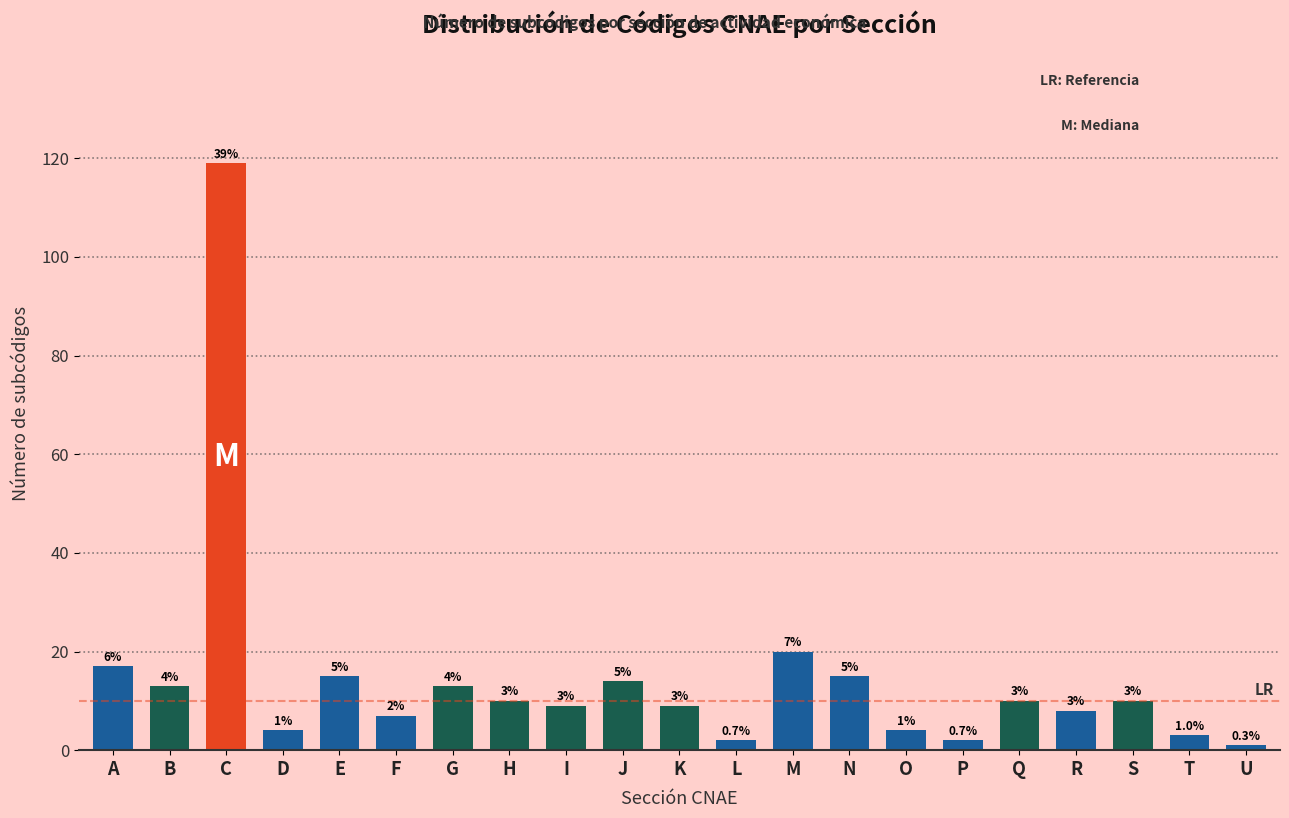

Reading left to right, transcribe all the data shown in this chart.

17	13	119	4	15	7	13	10	9	14	9	2	20	15	4	2	10	8	10	3	1